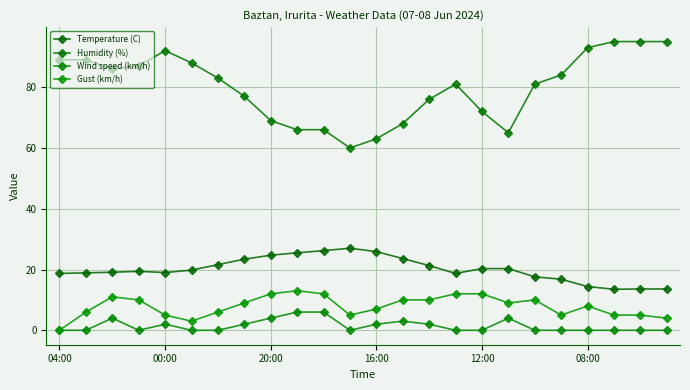

What is the sum of all Wind speed (km/h) values?

35.0